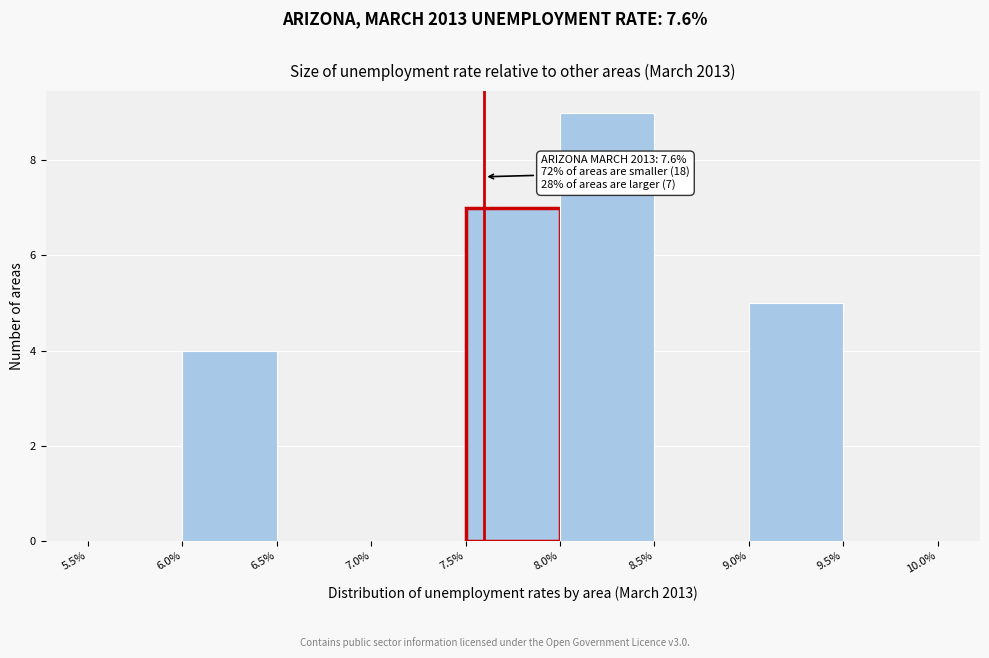

Over which range of the x-axis is the bar tallest?

8.0% to 8.5%